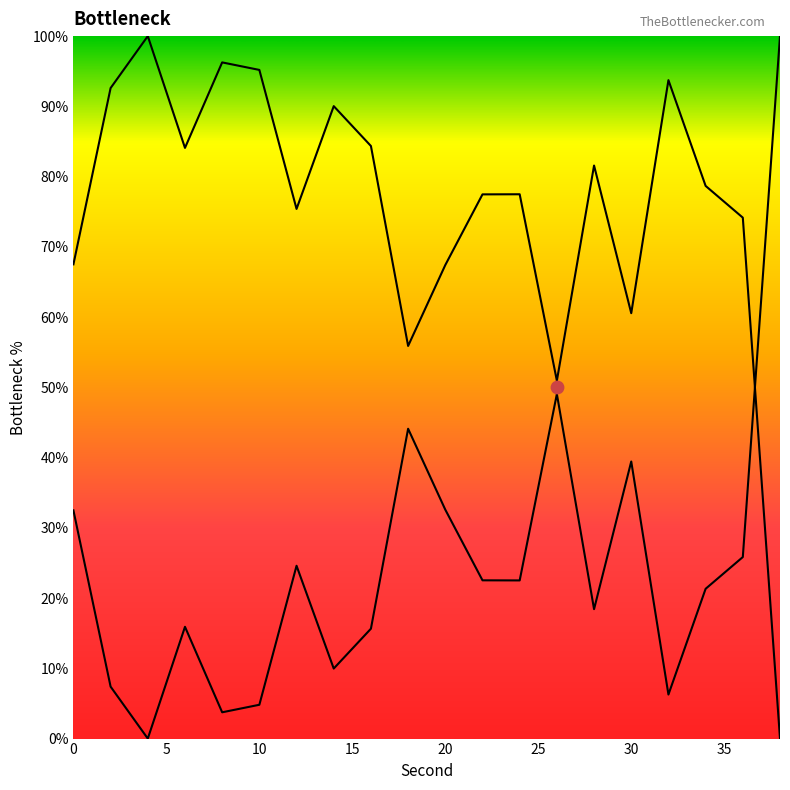

What is the ratio of the value at 0 to the value at 10?

0.7